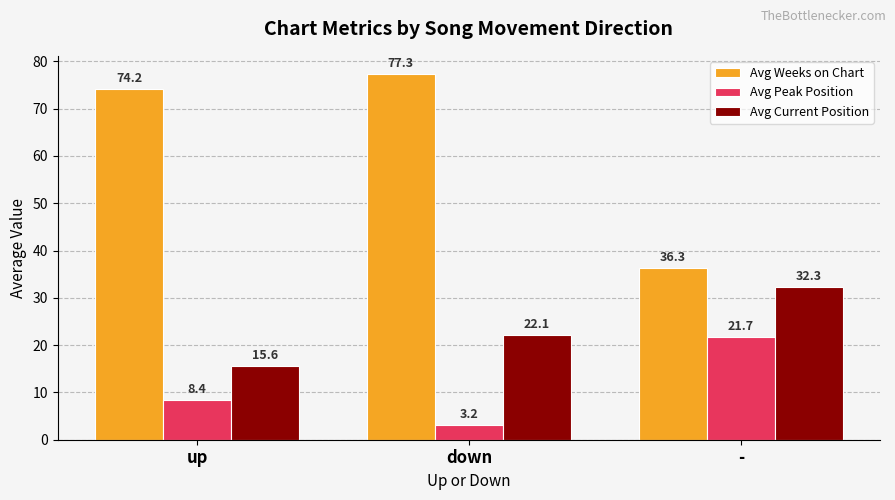

Which series has the widest spread of values?

Avg Weeks on Chart